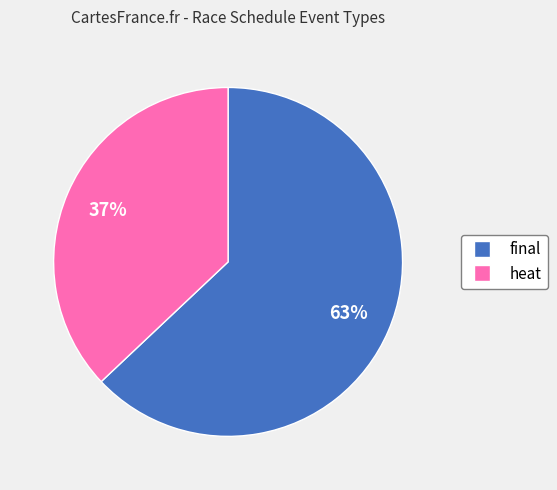

To the nearest percent, what portion does heat represent?

37%